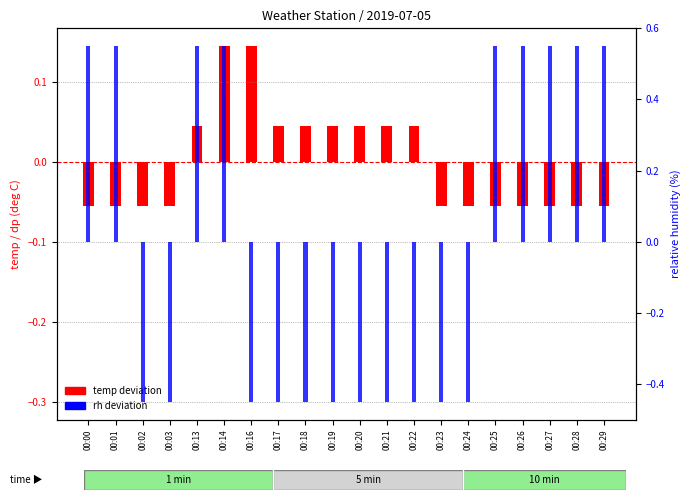

What is the lowest value of the rh deviation series?

-0.5